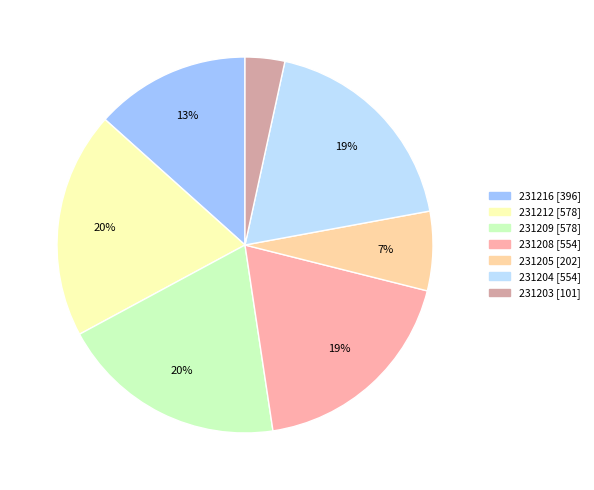

Is there any slice that represents more than half of the pie?

No